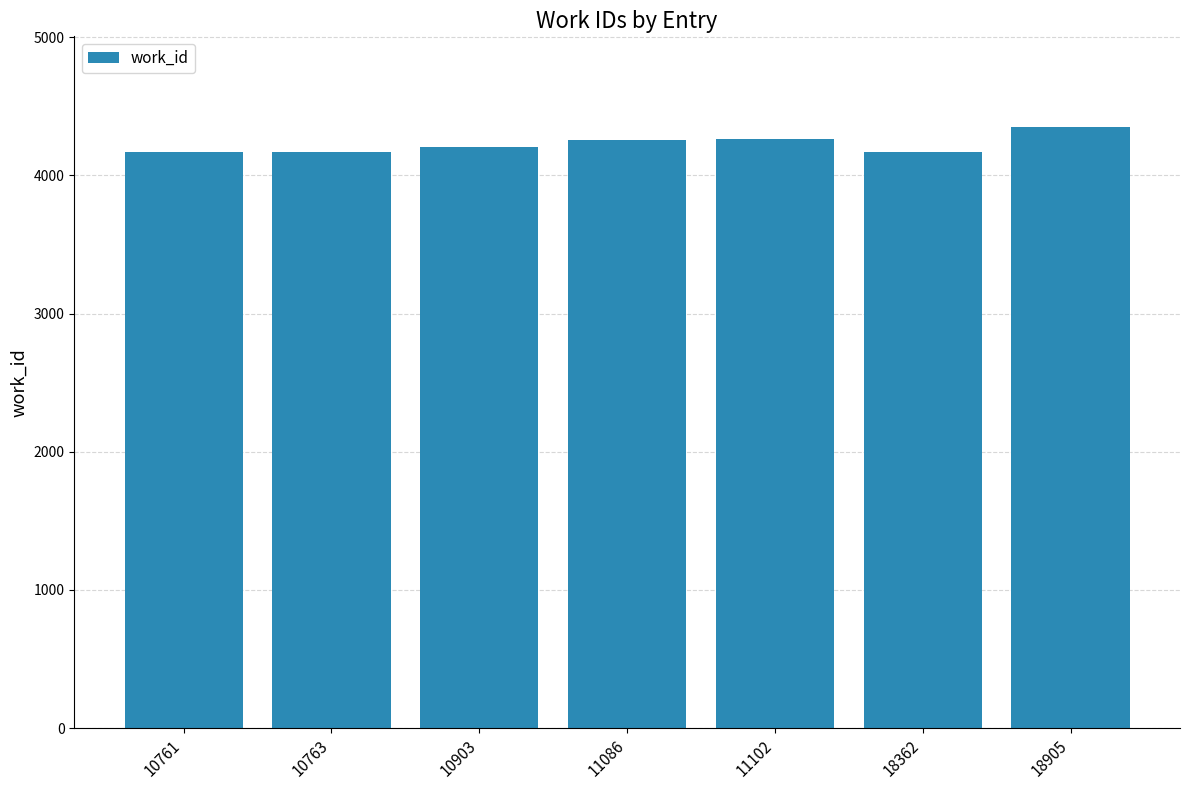

What is the difference between the maximum and minimum values?

186